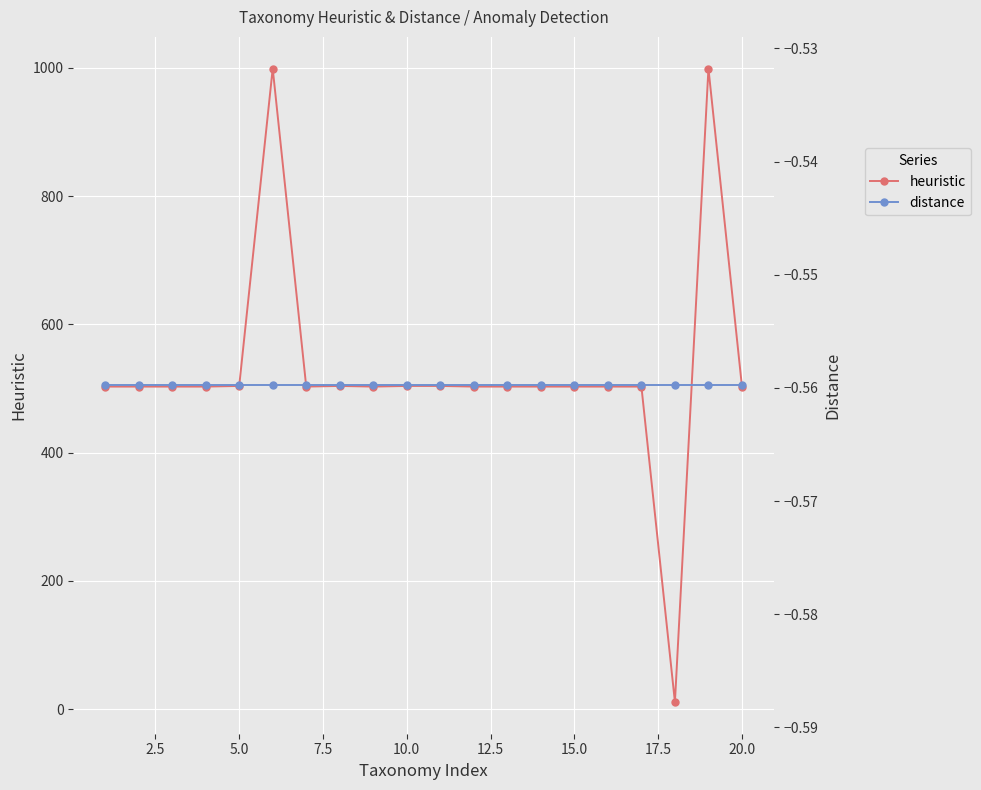

How many data points does each series have?

20